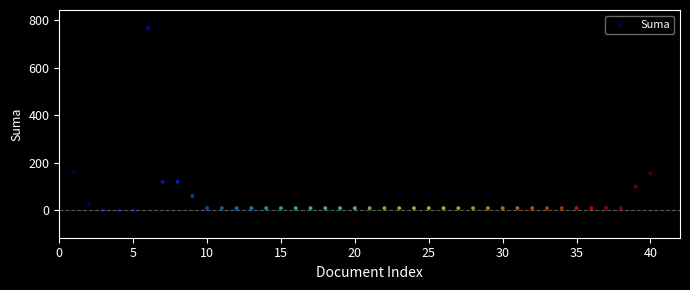

What is the range of X values (max minus min)?

39.0